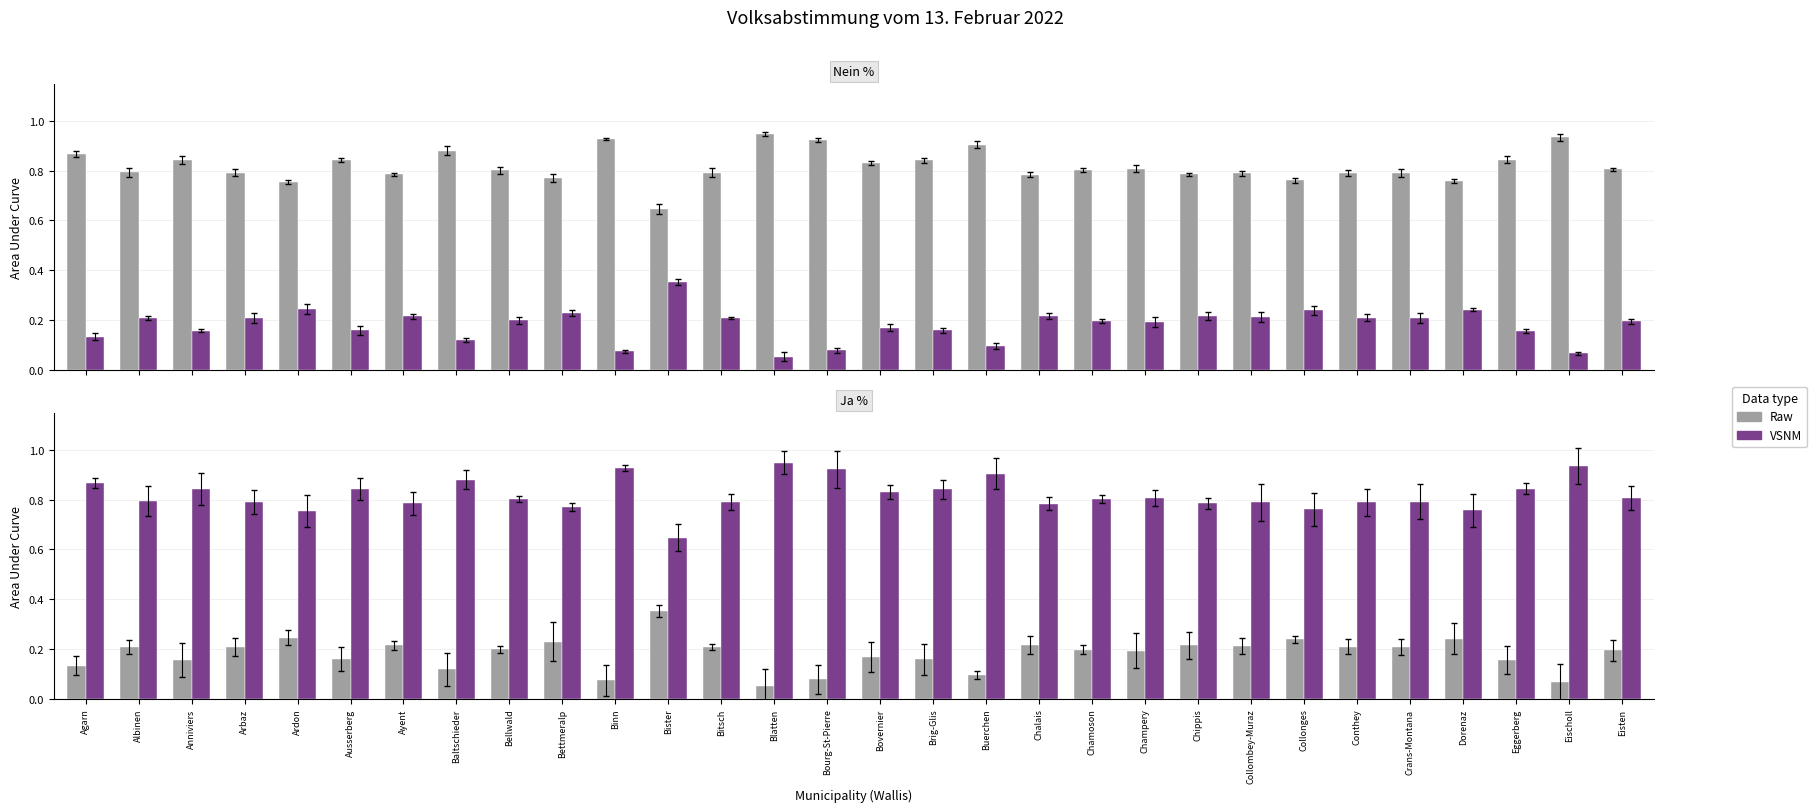

True or false: Raw has a value of 0.4 at Dorenaz.

False